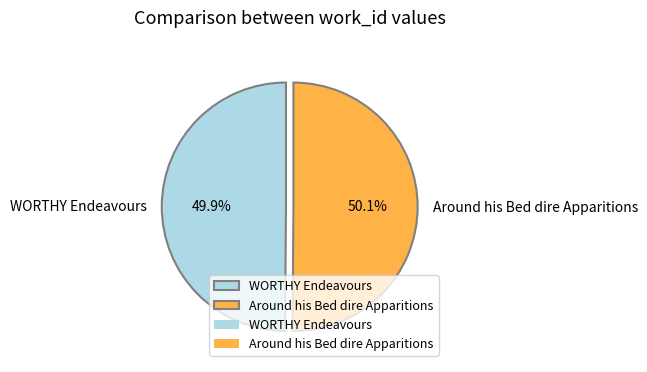

What is the ratio of the value at WORTHY Endeavours to the value at Around his Bed dire Apparitions?

1.0